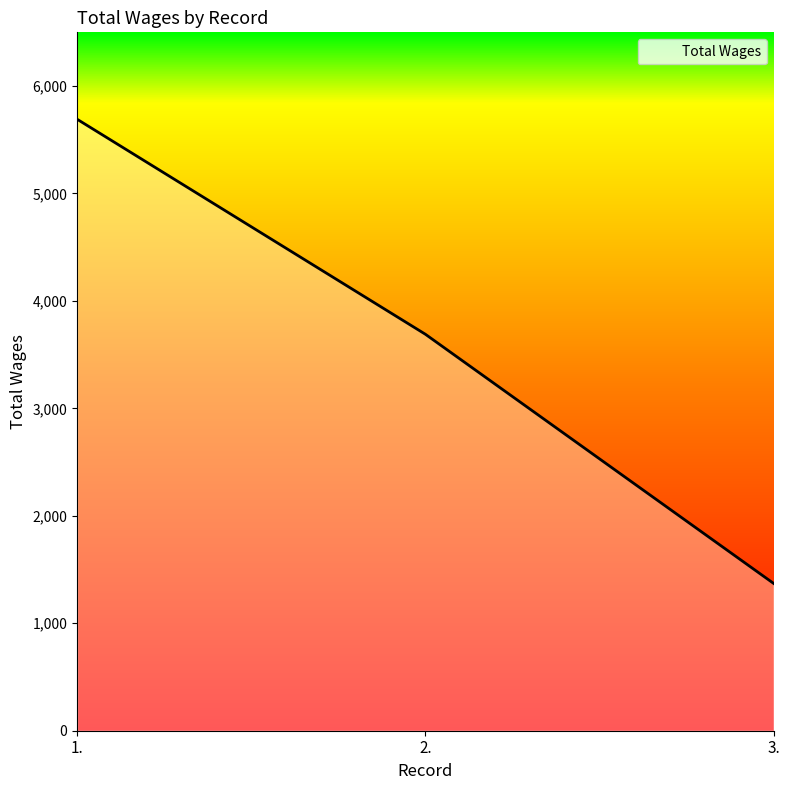

Does the chart display data point markers on the line(s)?

No